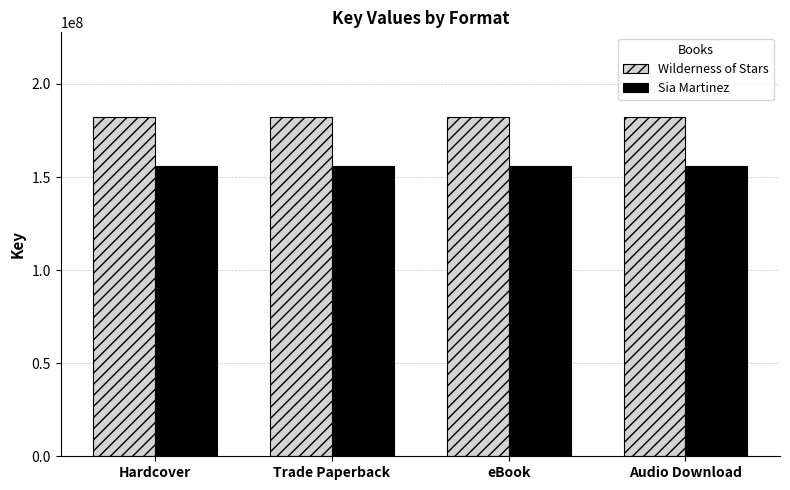

Is the value of Sia Martinez at Hardcover greater than the value of Wilderness of Stars at eBook?

No